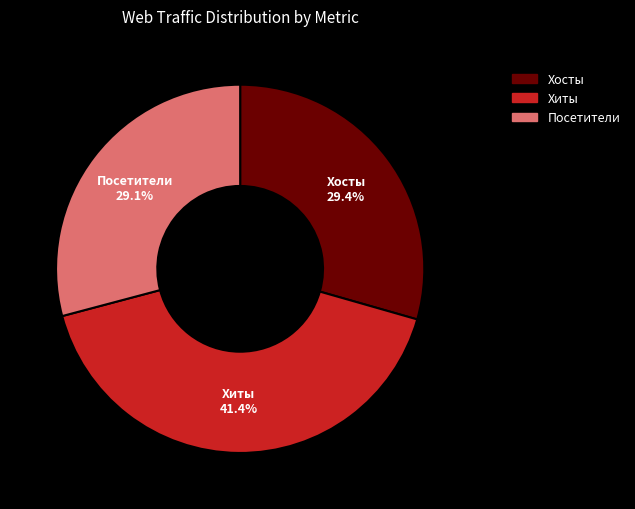

How many segments does this pie chart have?

3